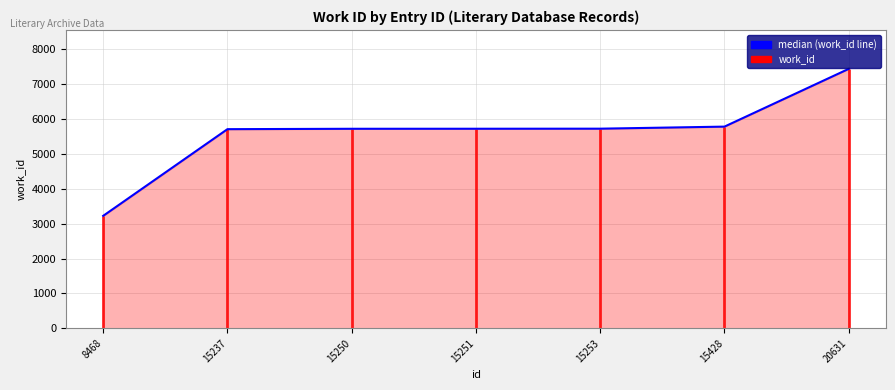

What is the value of the 6th point from the left?

5782